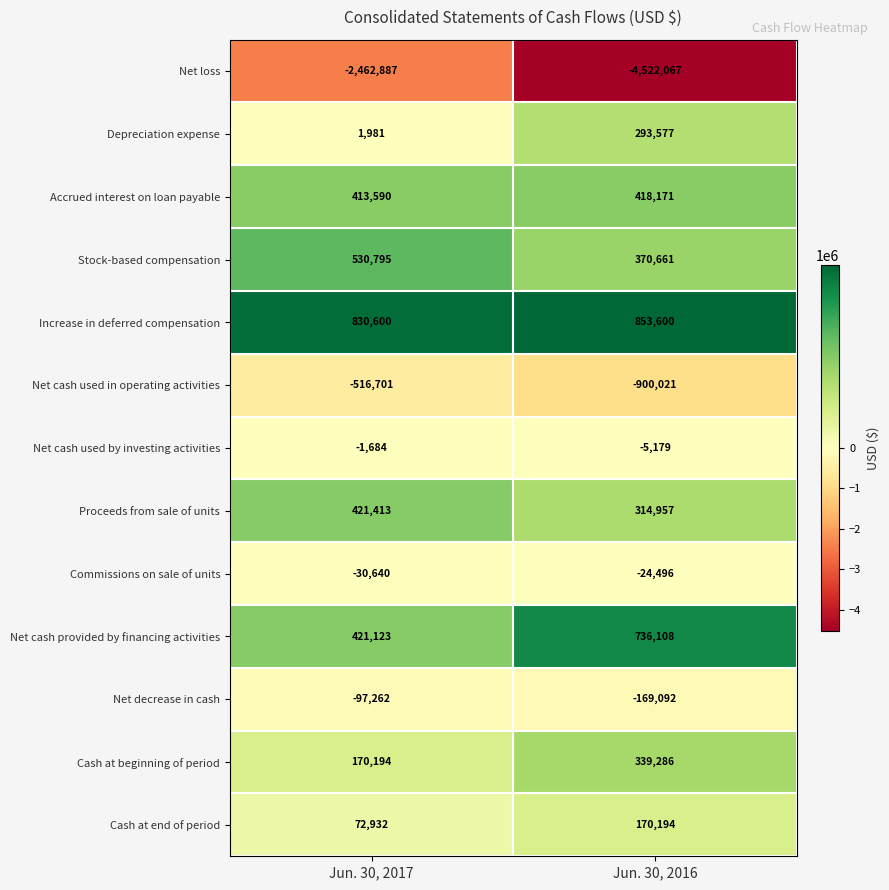

What is the total value across all series at Jun. 30, 2016?

-2124301